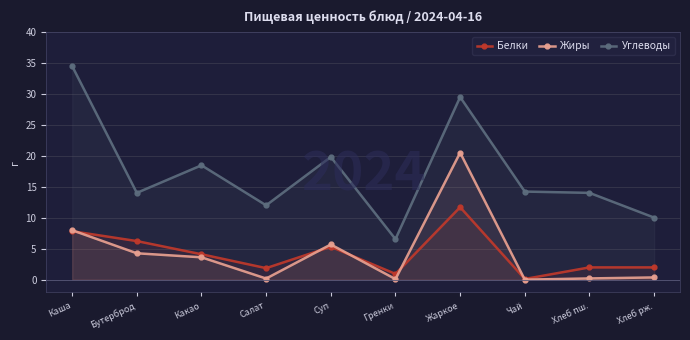

What is the greatest value displayed?

34.5